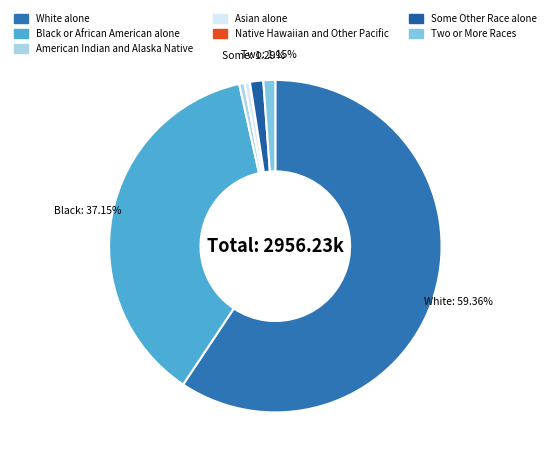

True or false: American Indian and Alaska Native accounts for 0% of the total.

True